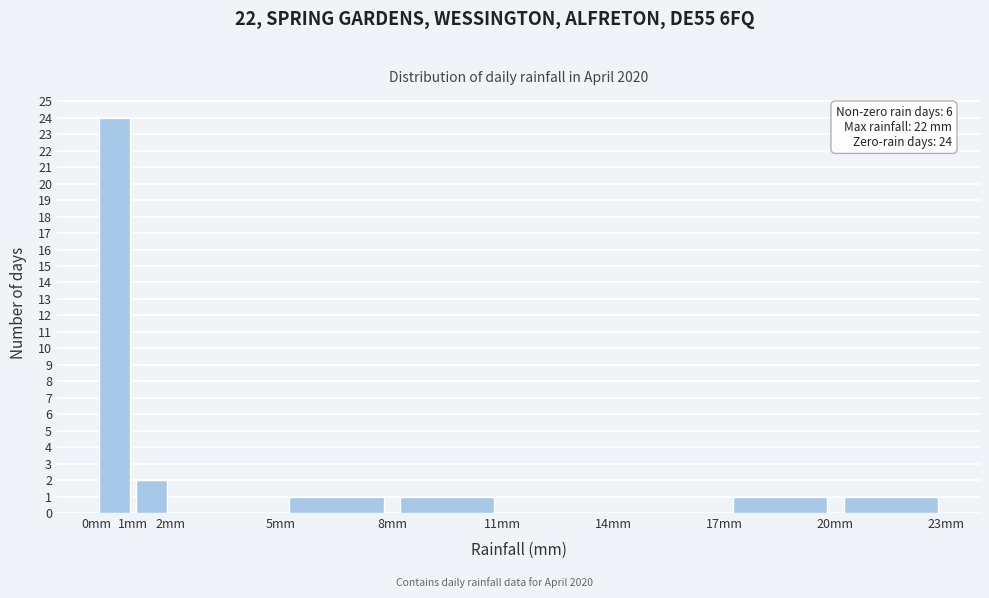

Over which range of the x-axis is the bar tallest?

0 to 1